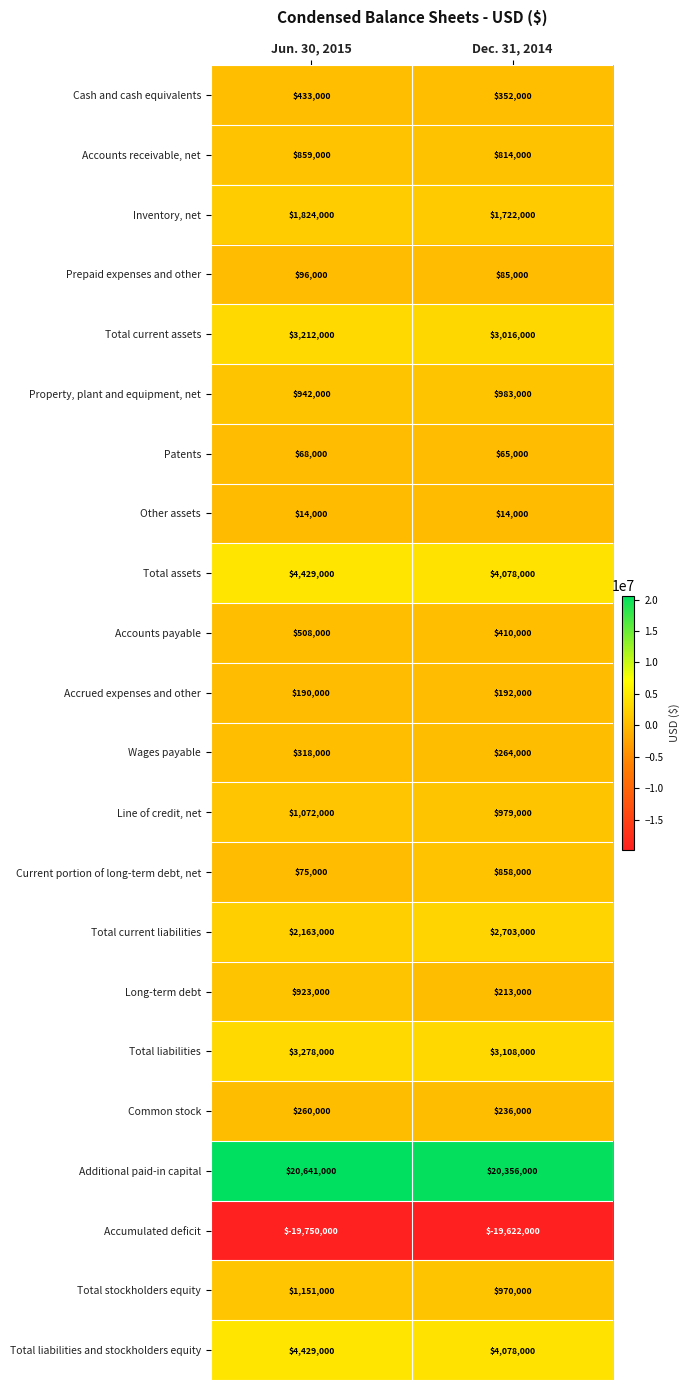

Which category has the lowest value across all series?

Jun. 30, 2015